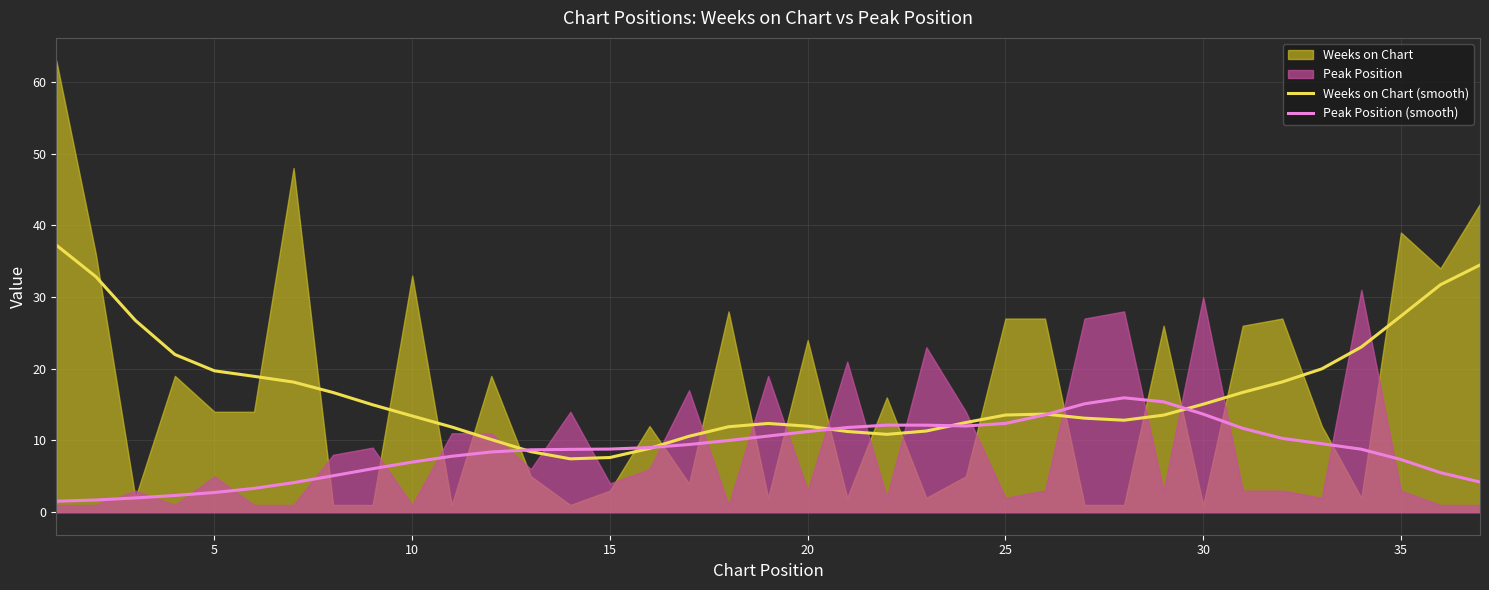

True or false: Peak Position (smooth) and Weeks on Chart (smooth) cross at least once.

True